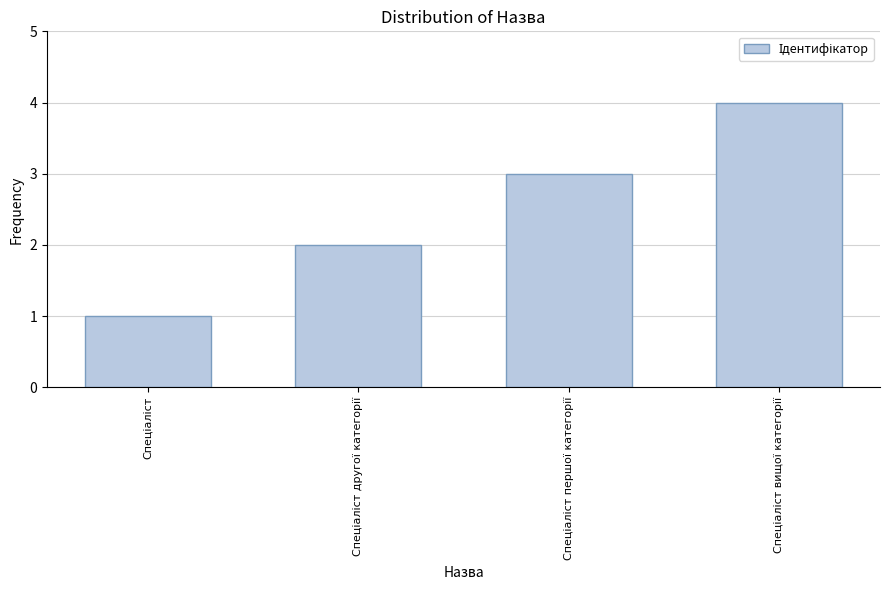

What is the maximum value shown in the chart?

4